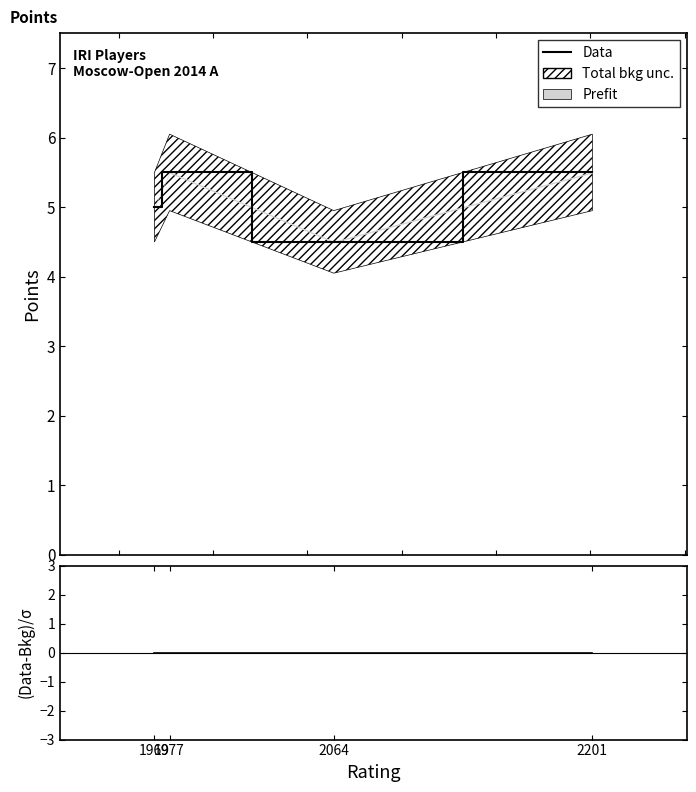

Where is the data nearest to the value 5?

1969